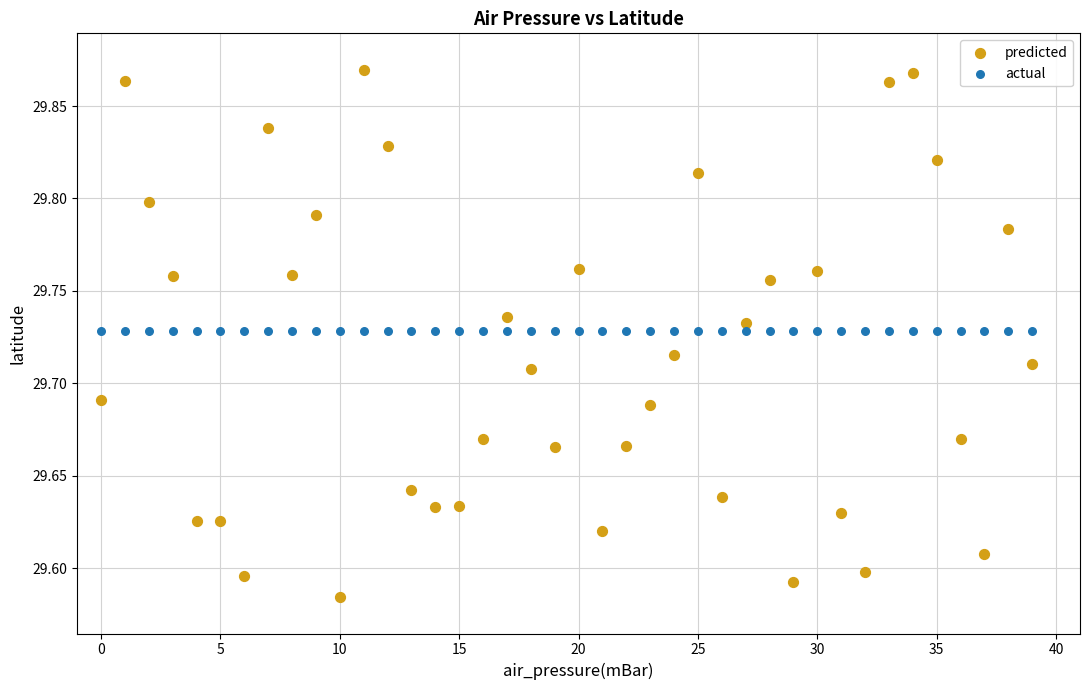

What are all the series names shown in the legend?

predicted, actual